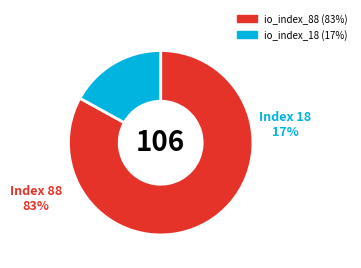

Is it true that io_index_88 is 83% of the pie?

True